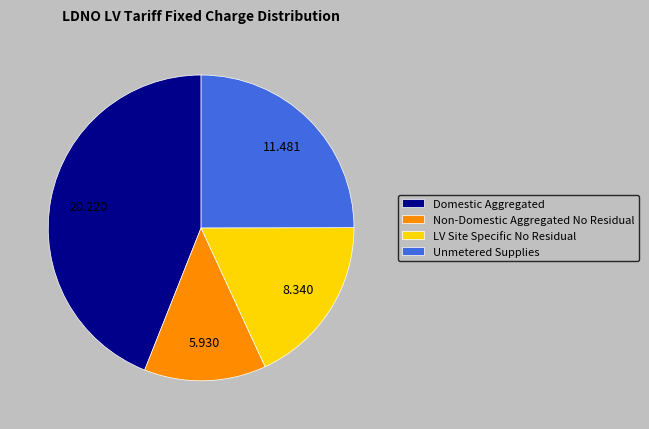

Which category has the smallest portion of the pie?

Non-Domestic Aggregated No Residual